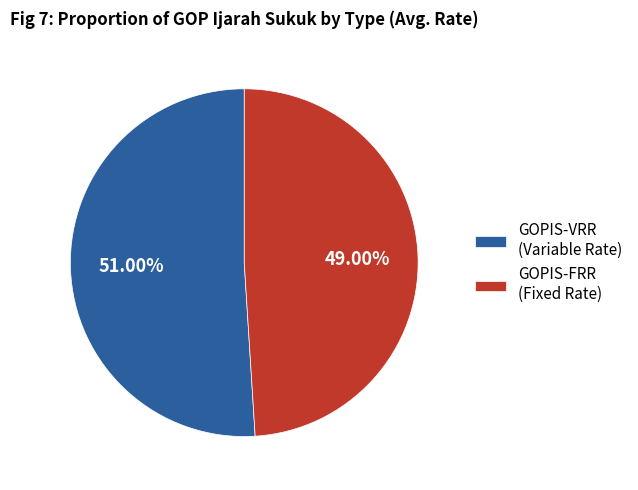

Combined, do GOPIS-FRR (Fixed Rate) and GOPIS-VRR (Variable Rate) account for over 50%?

Yes